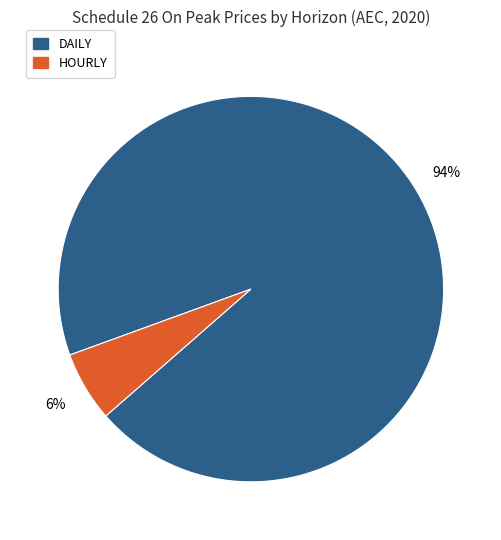

Is it true that DAILY is 80% of the pie?

False